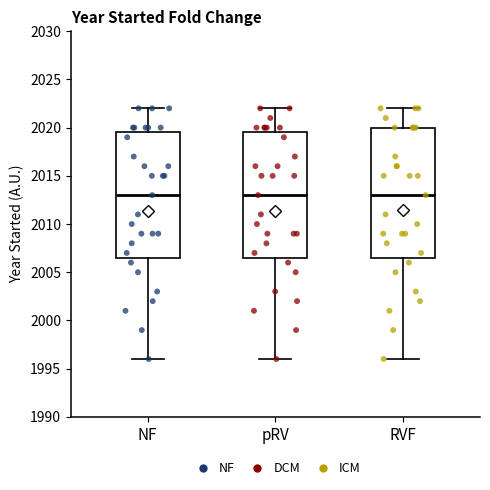

Reading left to right, transcribe this box plot: for each box, give where its median line is, the range the box spans, and where its two whiskers end, as read against the y-axis. The values are not printed on the chart, so give them approximately, as read against the axis.

NF: median 2013.0, box 2006.5 to 2019.5, whiskers 1996.0 to 2022.0
pRV: median 2013.0, box 2006.5 to 2019.5, whiskers 1996.0 to 2022.0
RVF: median 2013.0, box 2006.5 to 2020.0, whiskers 1996.0 to 2022.0